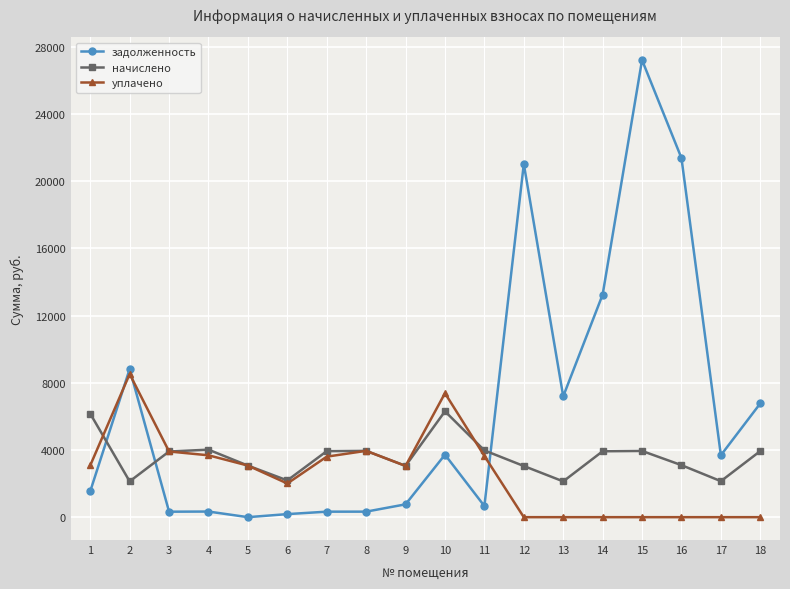

At which category does задолженность reach its first local peak?

2